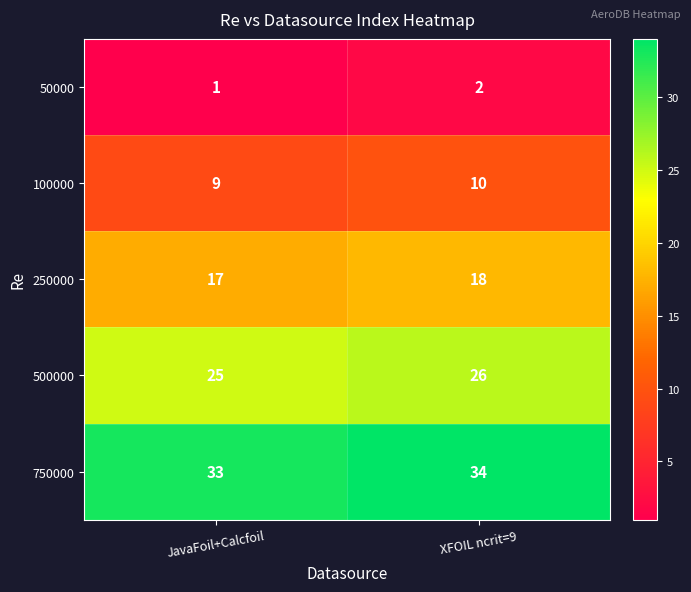

Is the value of 50000 at XFOIL ncrit=9 greater than the value of 250000 at XFOIL ncrit=9?

No